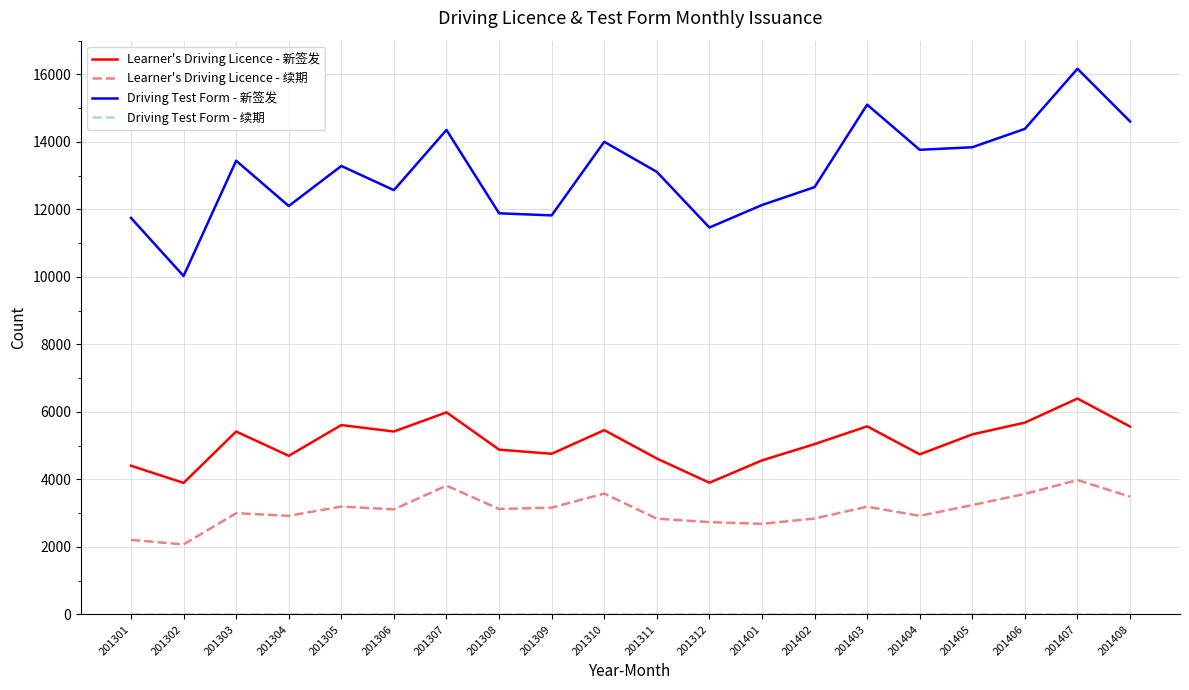

Which series has the largest range (max minus min)?

Driving Test Form - 新签发